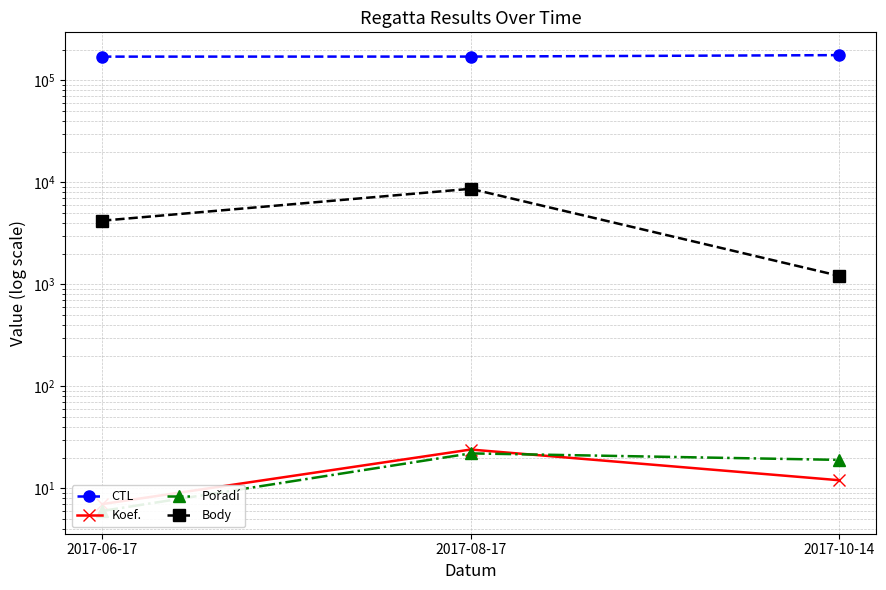

What is the lowest value of the Koef. series?

7